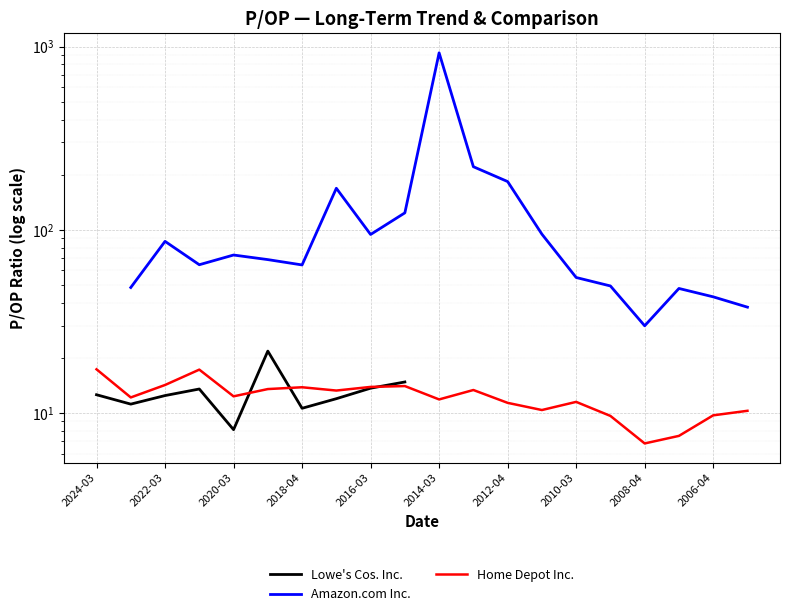

In Amazon.com Inc., how many points are higher than both neighbors (excluding endpoints)?

5